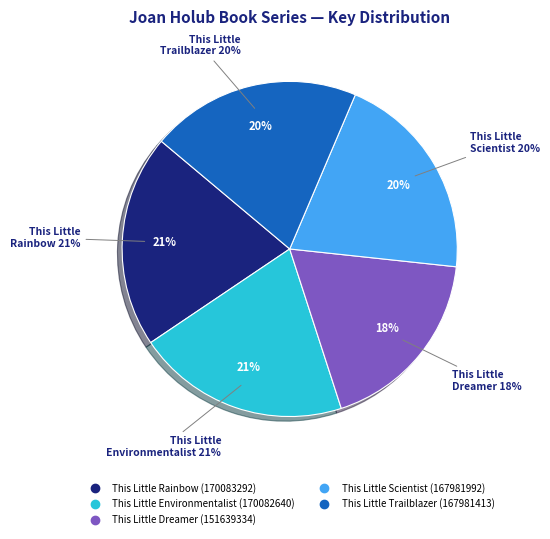

To the nearest percent, what is the average slice percentage?

20%